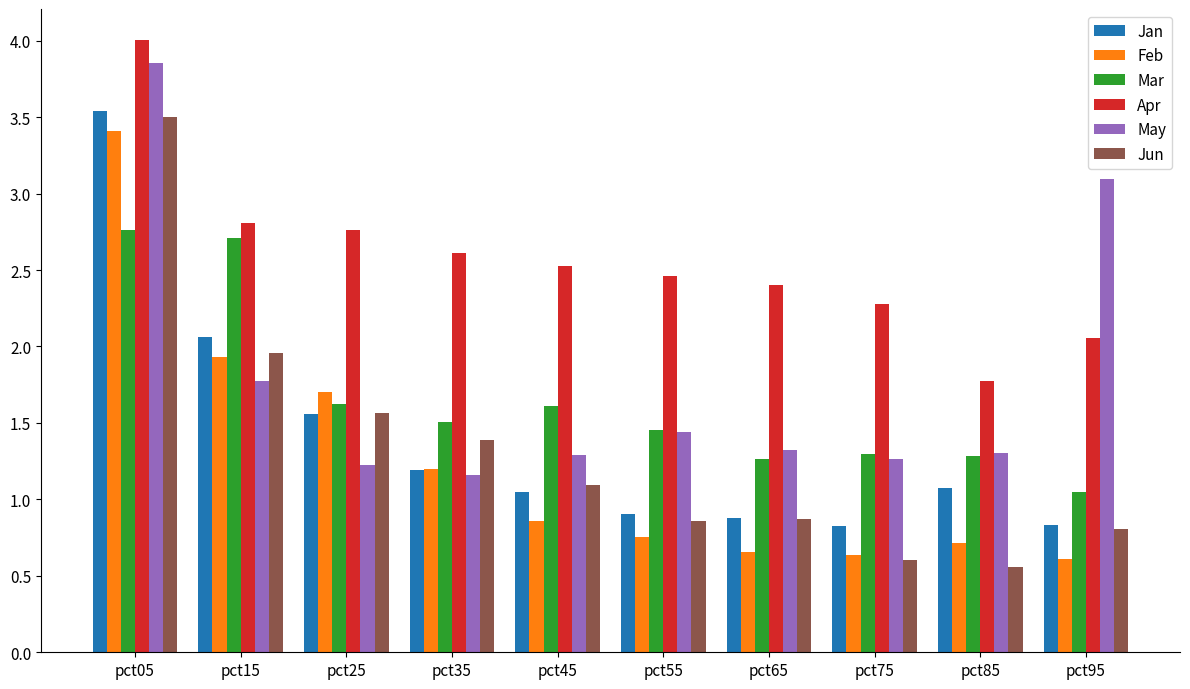

At which category is the sum across all series the highest?

pct05